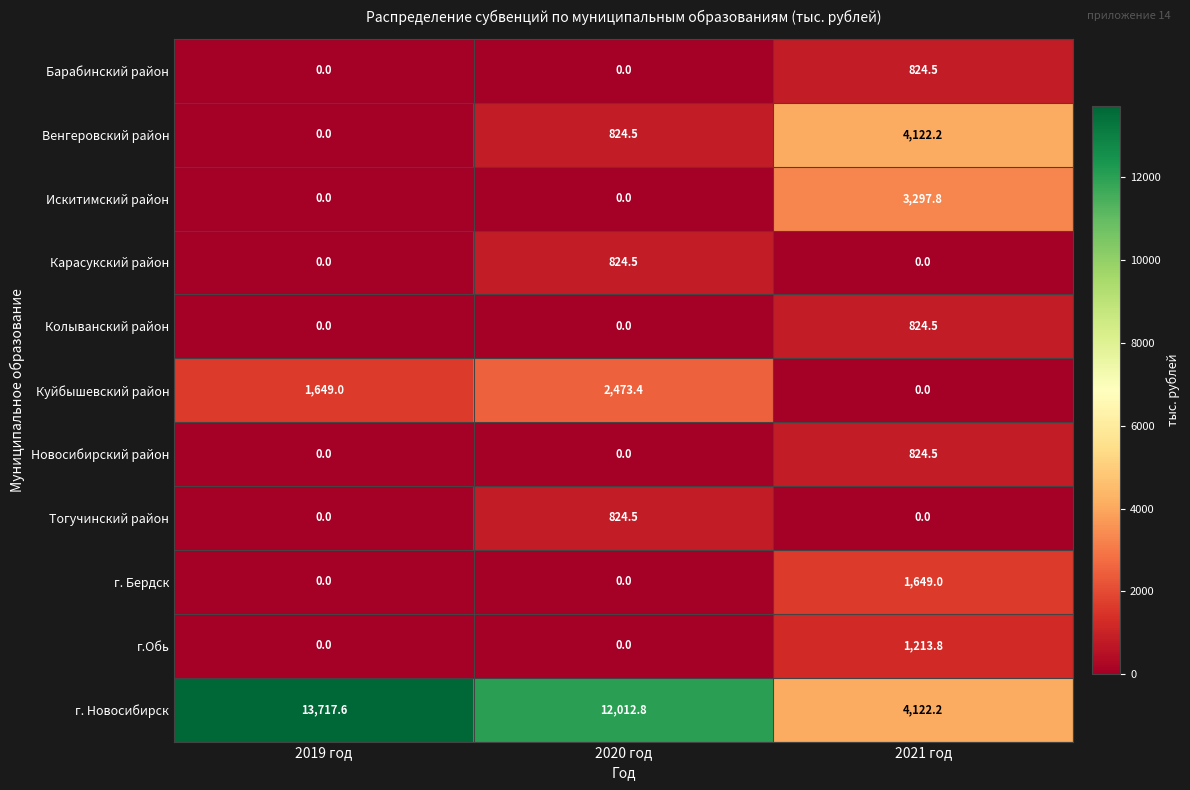

Which category has the highest value in the г. Новосибирск series?

2019 год